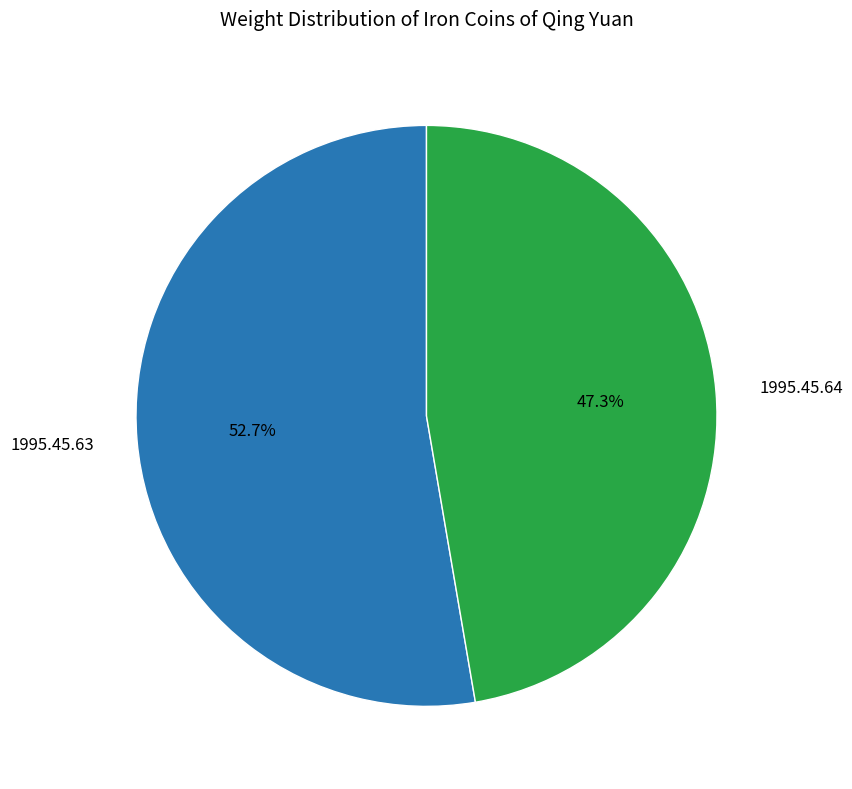

Which slice is the largest?

1995.45.63